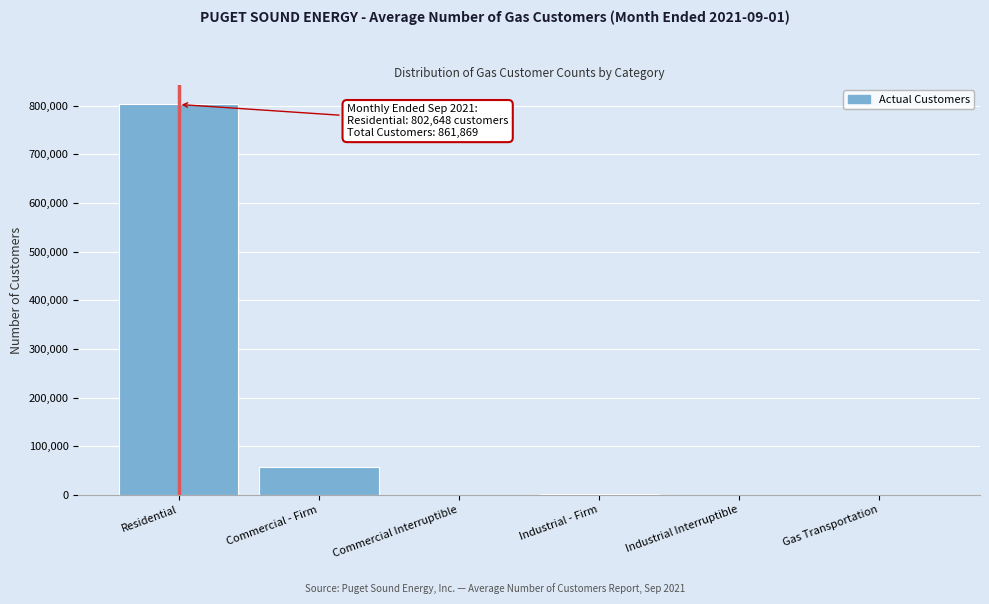

What is the sum of all values?

861869